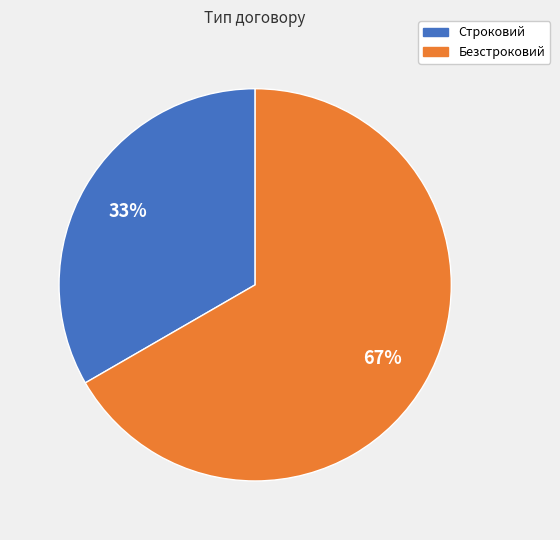

True or false: Строковий accounts for 26% of the total.

False